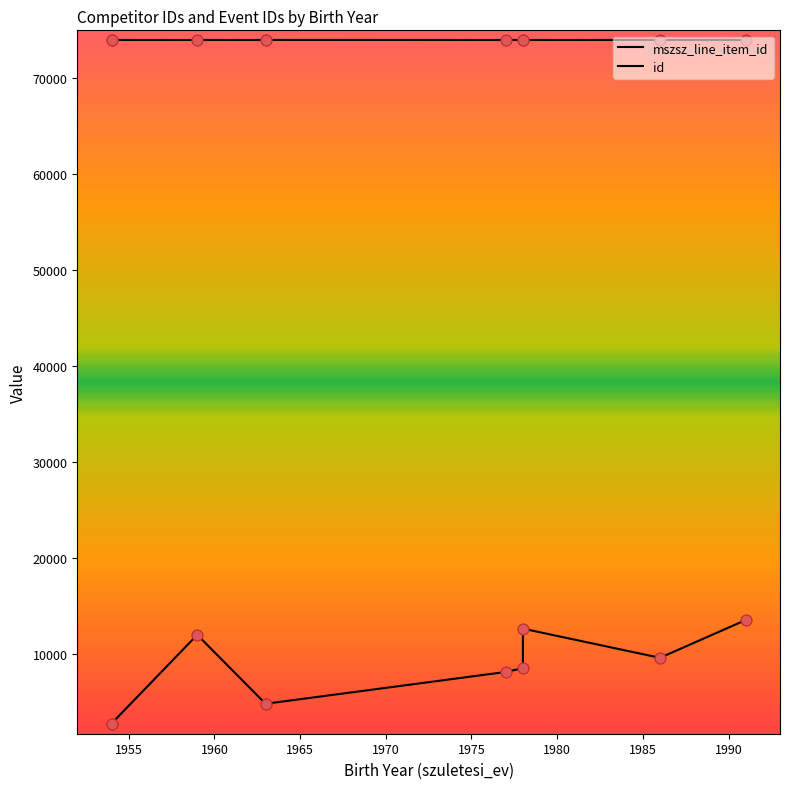

What is the total value across all series at 1977?

82086